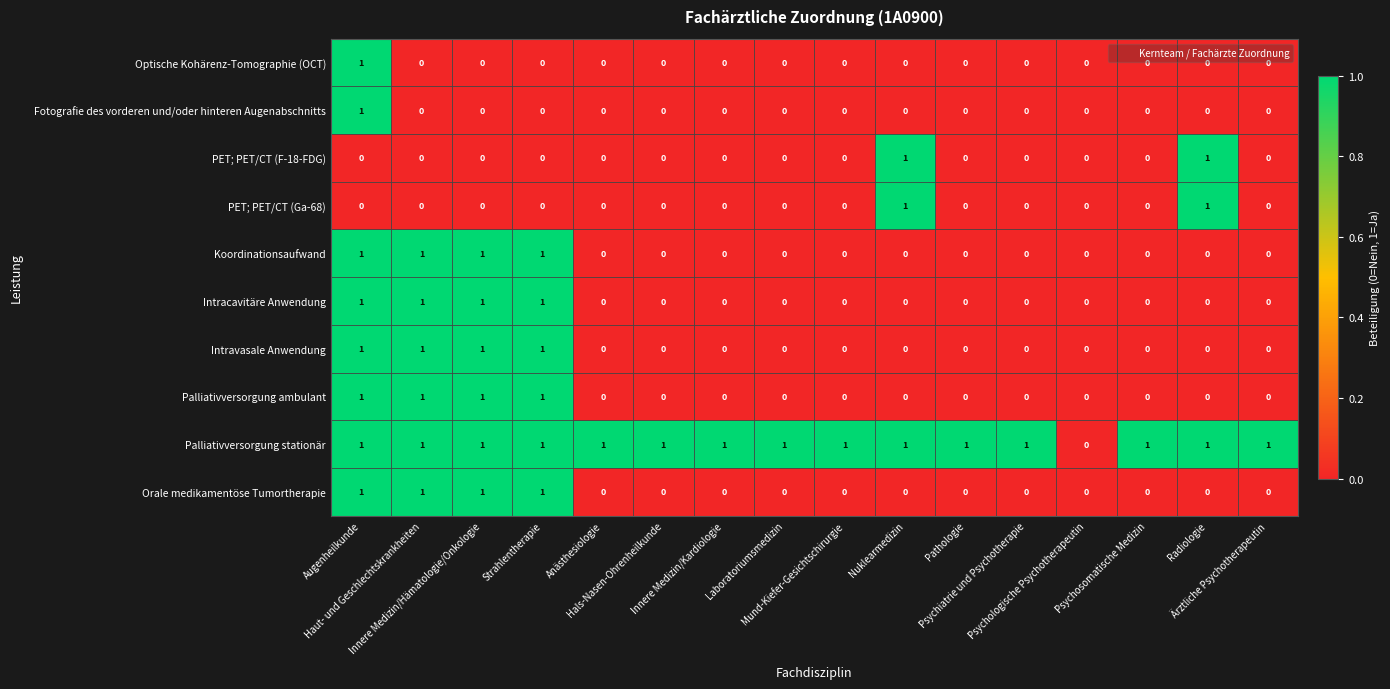

Count the Palliativversorgung ambulant values in the range 0 to 1.

16